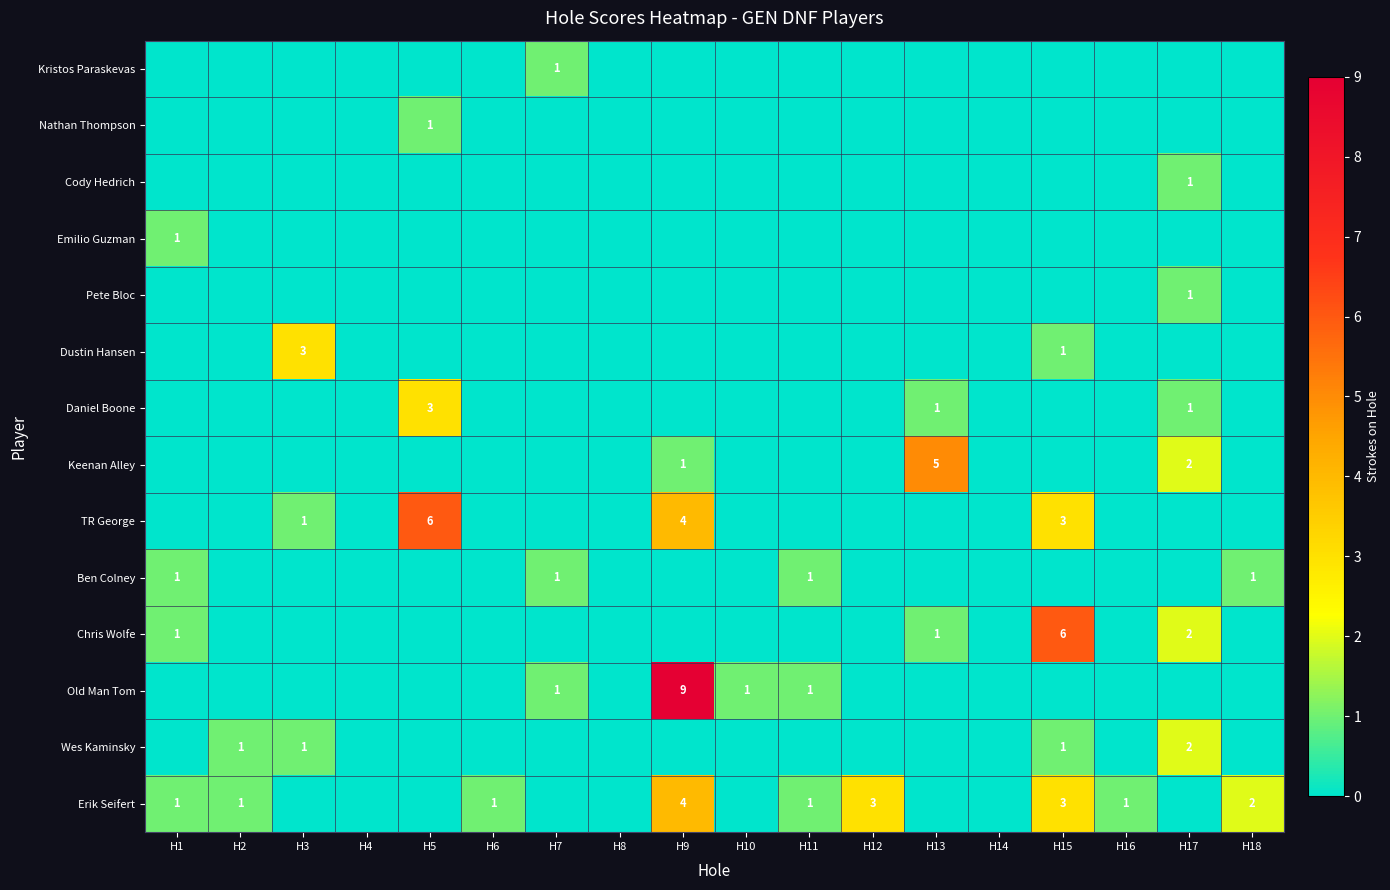

Is it true that Chris Wolfe equals 1 at H1?

True